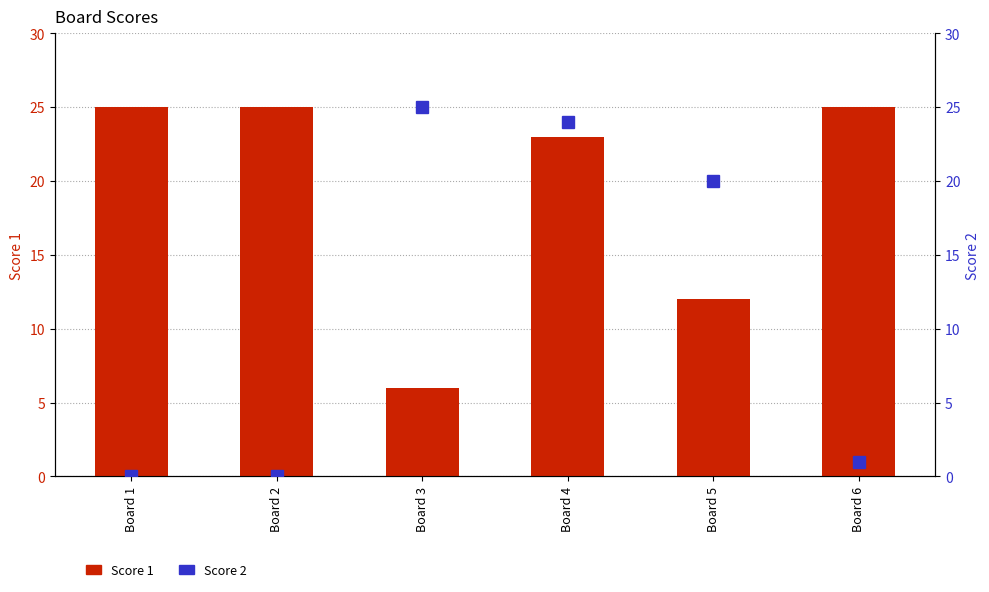

Rank the series at Board 1 from lowest to highest value.

Score 2, Score 1